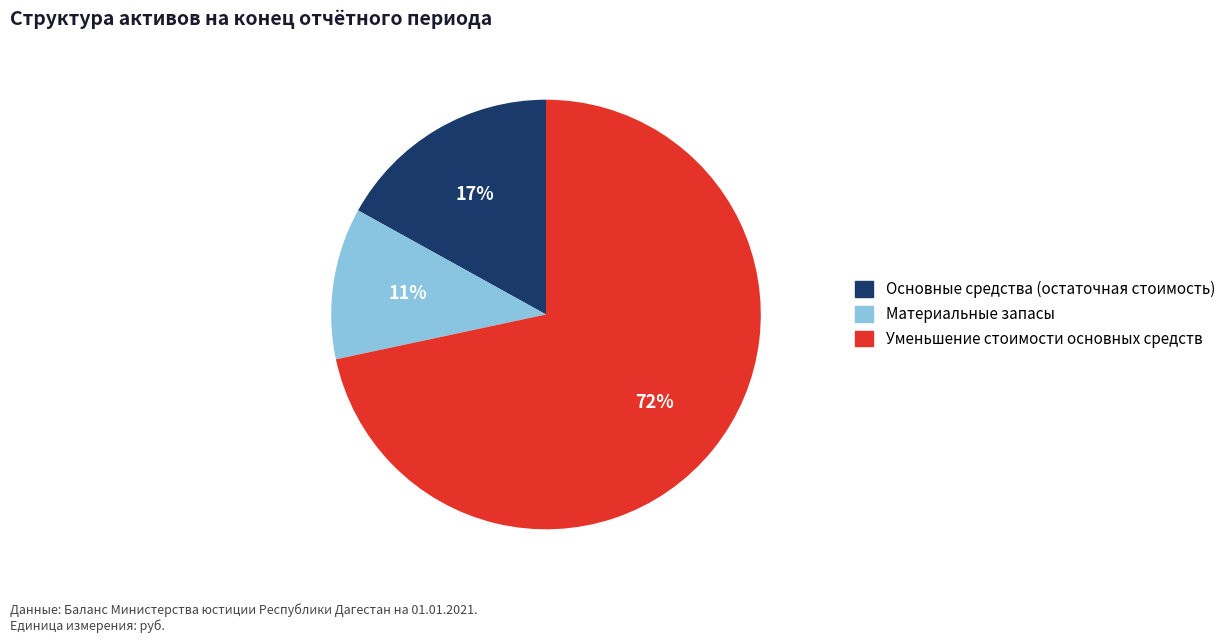

Approximately how many times larger is the value at Уменьшение стоимости основных средств compared to Основные средства (остаточная стоимость)?

4.2